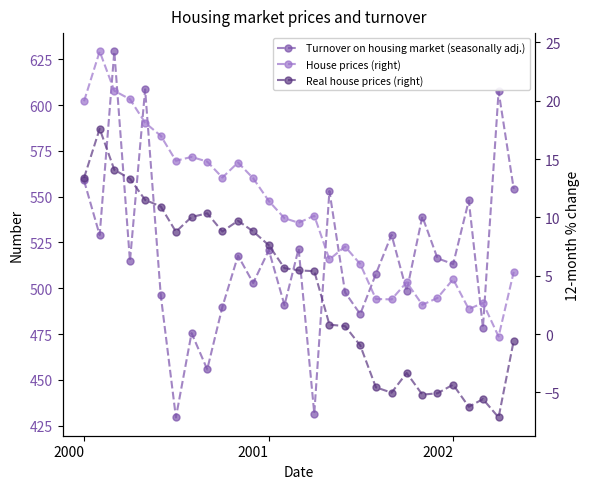

Is this an area chart (filled region under the line)?

No